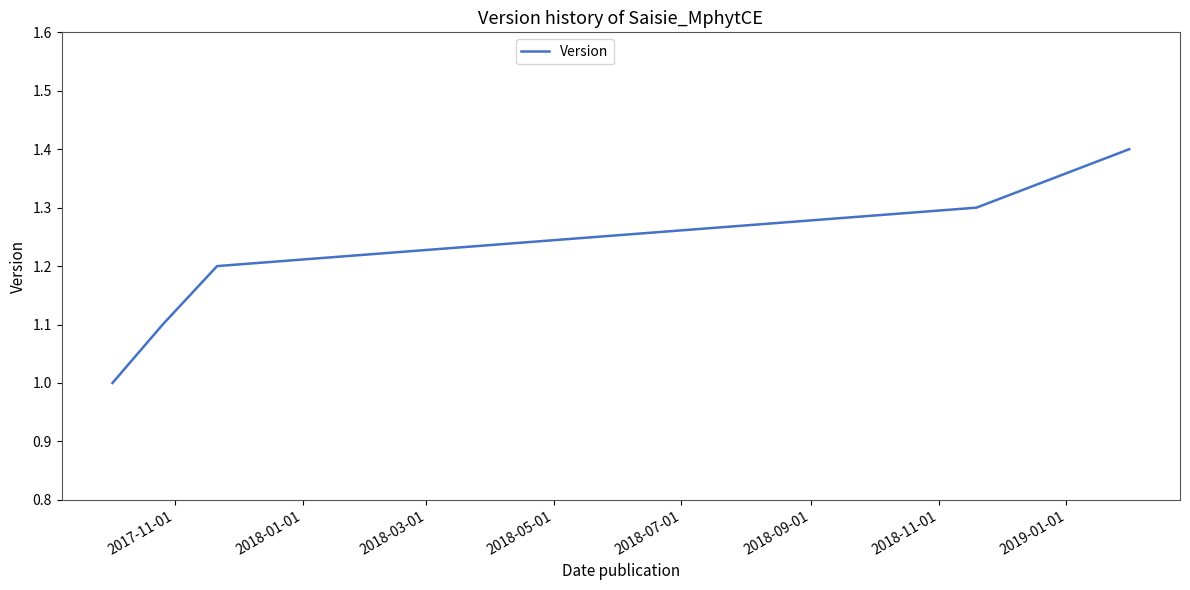

What is the difference between the second highest and minimum values?

0.3